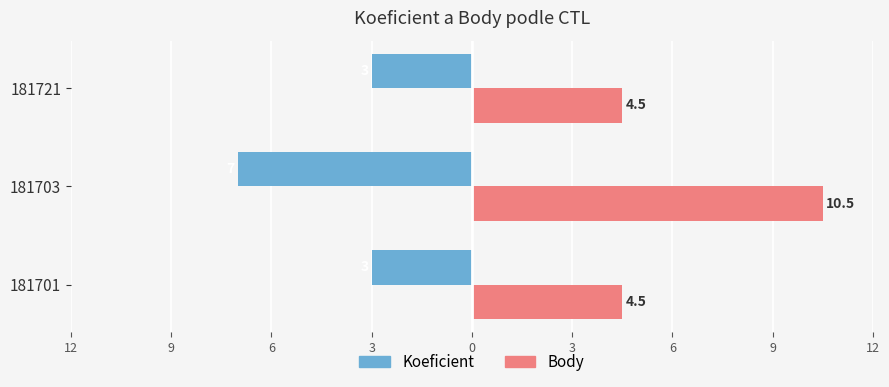

Rank the series by their maximum value, from highest to lowest.

Body, Koeficient